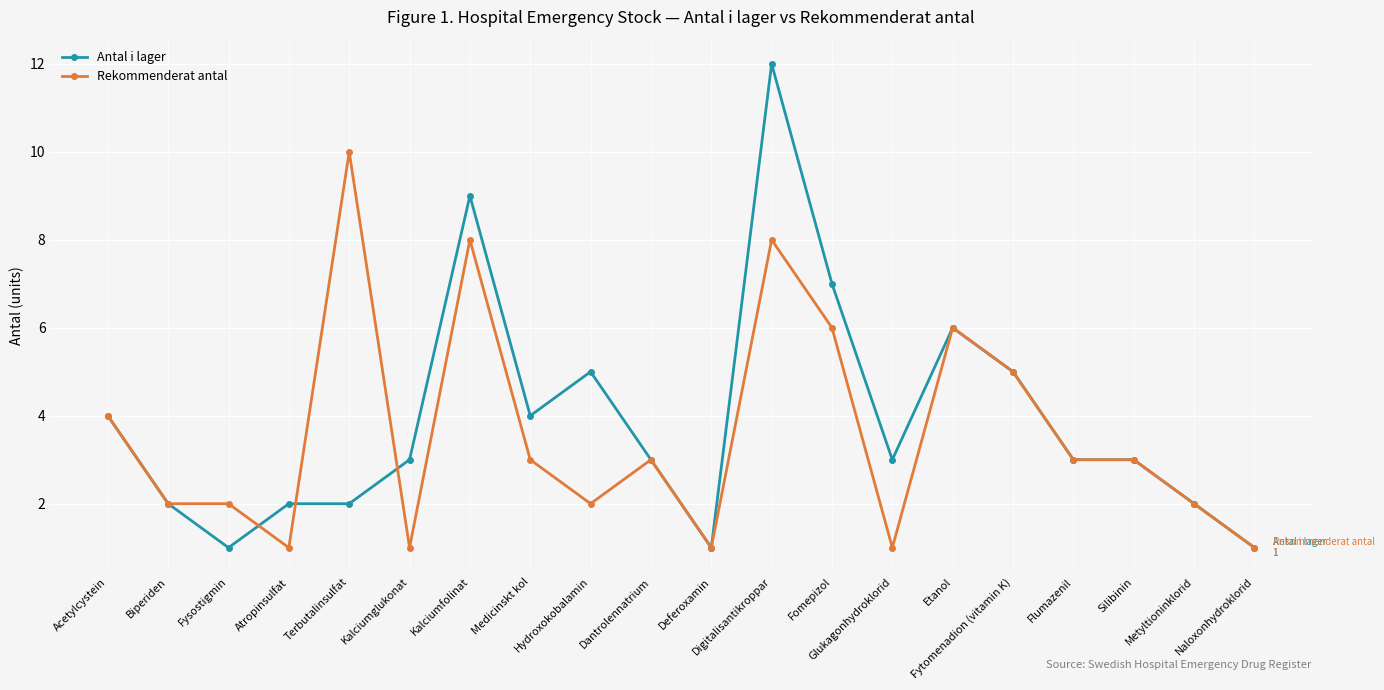

At which label does Rekommenderat antal first exceed 3?

Acetylcystein